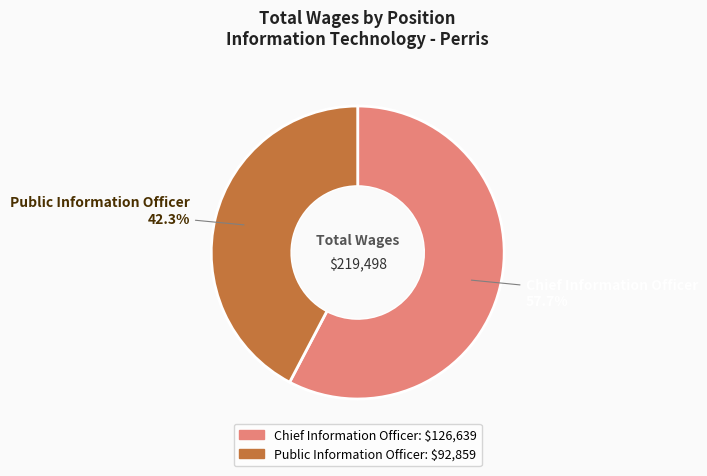

What is the total percentage of Chief Information Officer and Public Information Officer?

100.0%